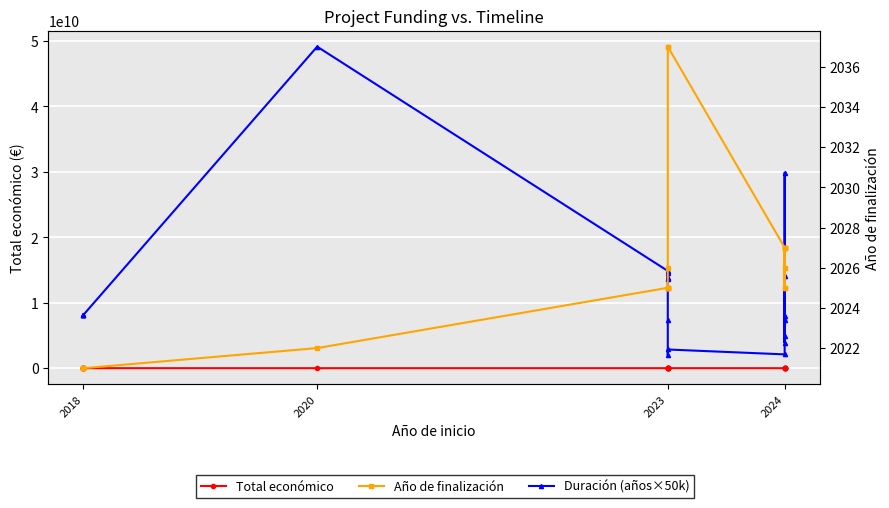

True or false: Año de finalización has more than 2 interior local peaks.

False